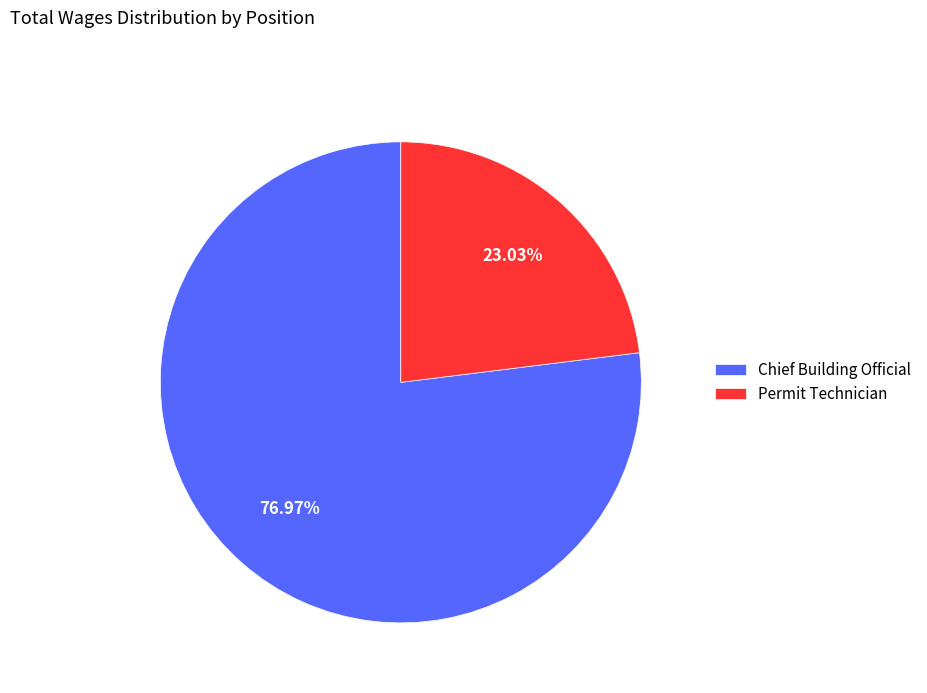

True or false: Permit Technician accounts for 23% of the total.

True